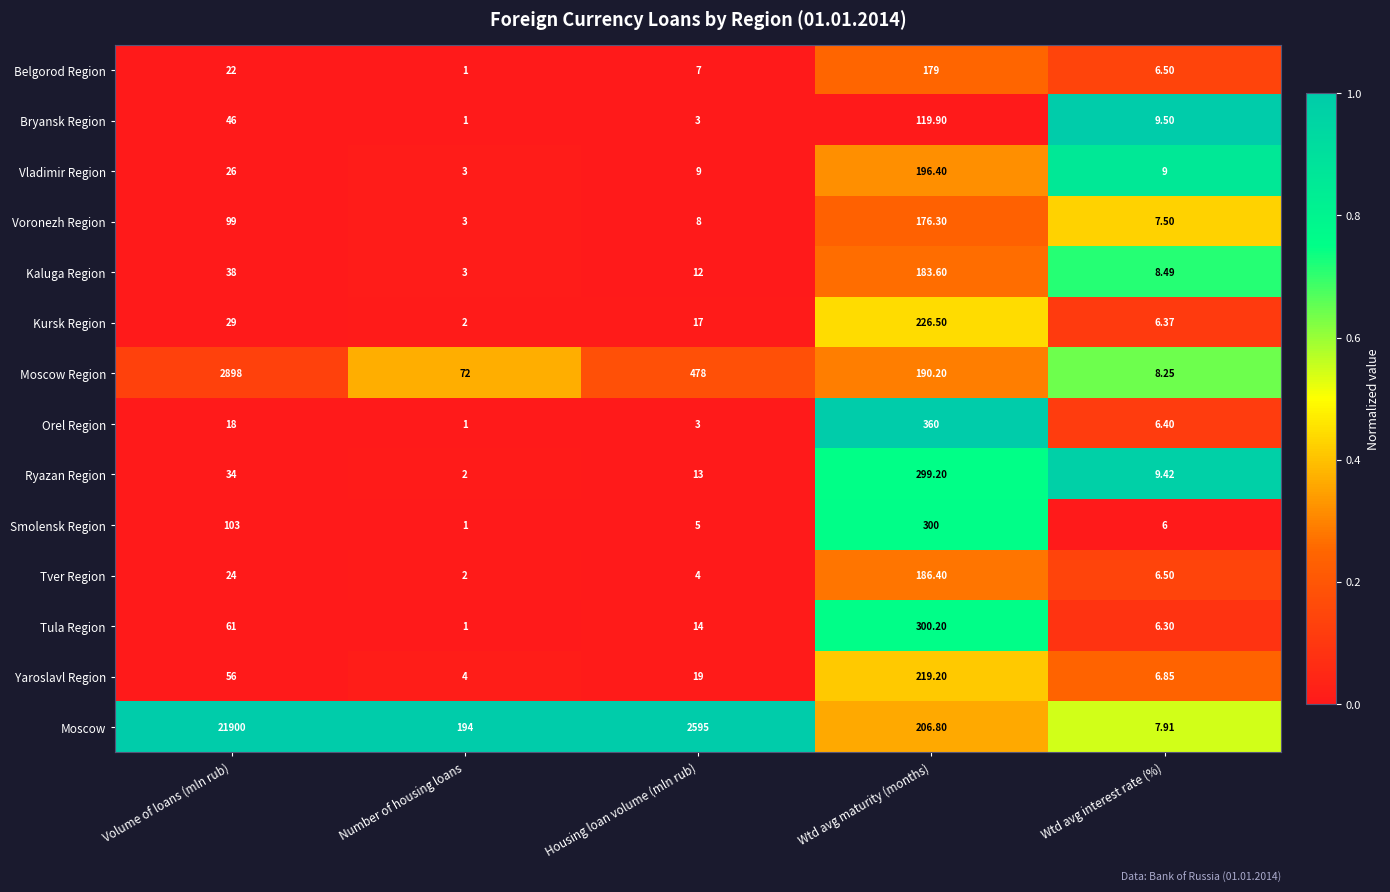

At which category is the sum across all series the highest?

Volume of loans (mln rub)